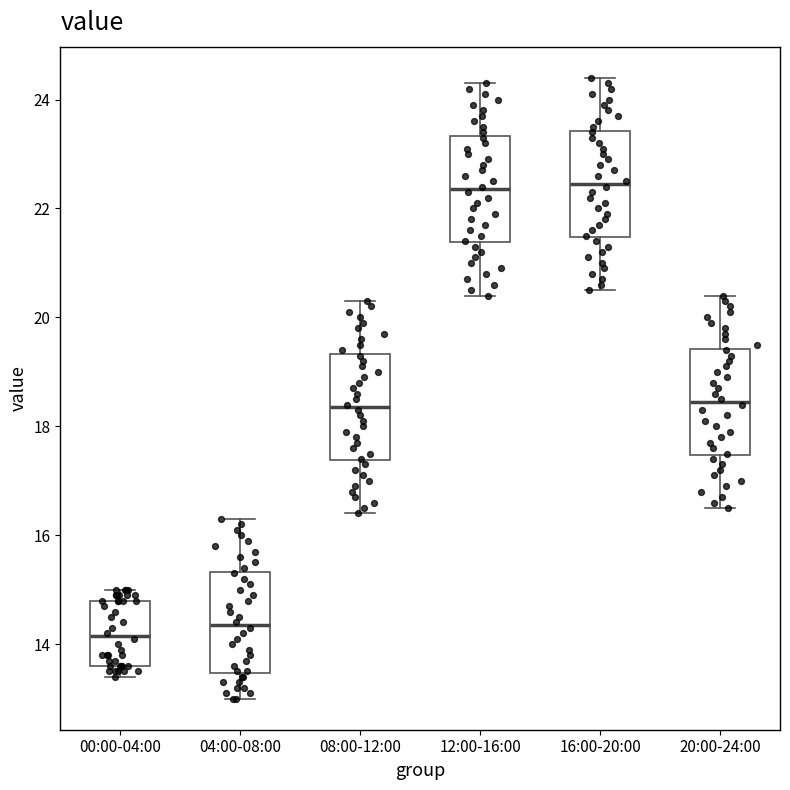

Reading left to right, read every box against the y-axis: the position of its median line, the range the box covers, and the ends of its whiskers. The values are not printed on the chart, so give them approximately, as read against the axis.

00:00-04:00: median 14.2, box 13.6 to 14.8, whiskers 13.4 to 15.0
04:00-08:00: median 14.4, box 13.4 to 15.4, whiskers 13.0 to 16.4
08:00-12:00: median 18.4, box 17.4 to 19.4, whiskers 16.4 to 20.4
12:00-16:00: median 22.4, box 21.4 to 23.4, whiskers 20.4 to 24.4
16:00-20:00: median 22.4, box 21.4 to 23.4, whiskers 20.6 to 24.4
20:00-24:00: median 18.4, box 17.4 to 19.4, whiskers 16.6 to 20.4